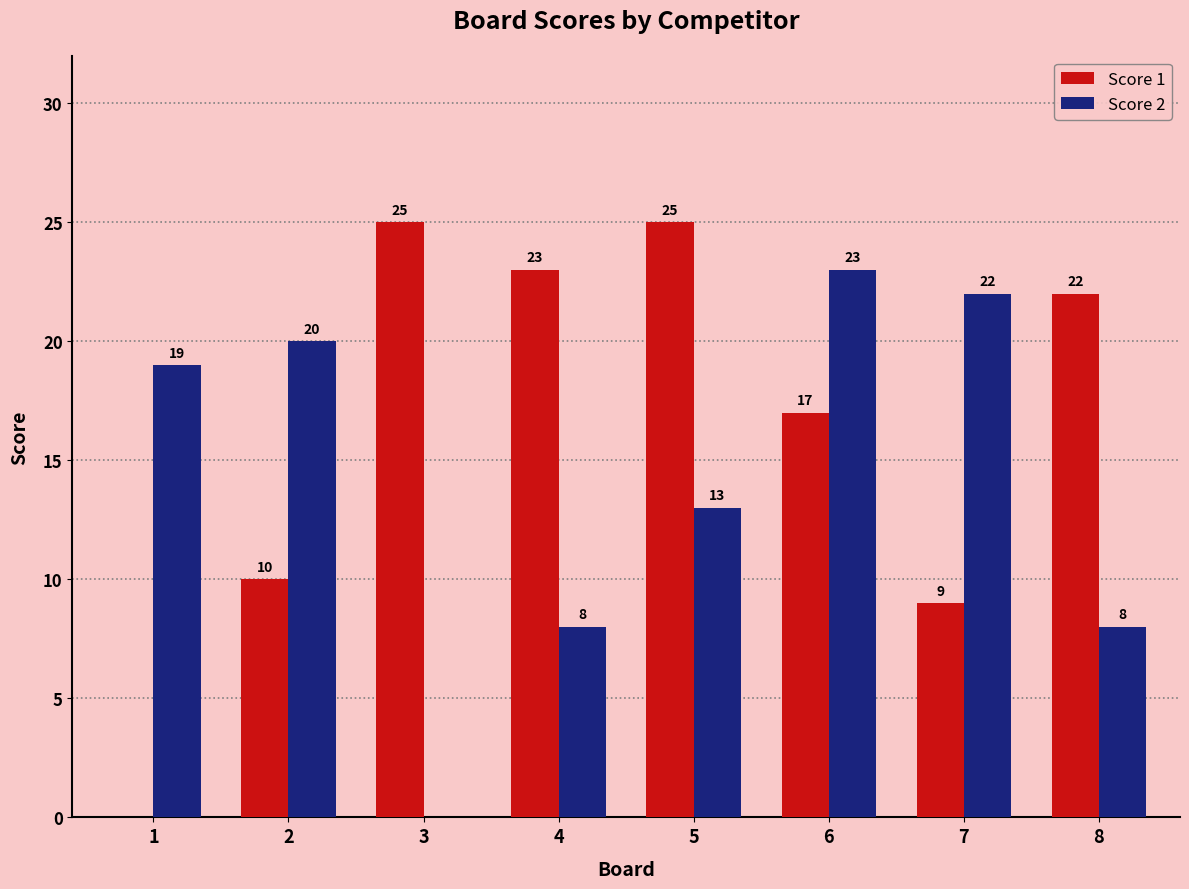

Reading left to right, what are all the values shown in this chart?

Score 1: 0	10	25	23	25	17	9	22
Score 2: 19	20	0	8	13	23	22	8